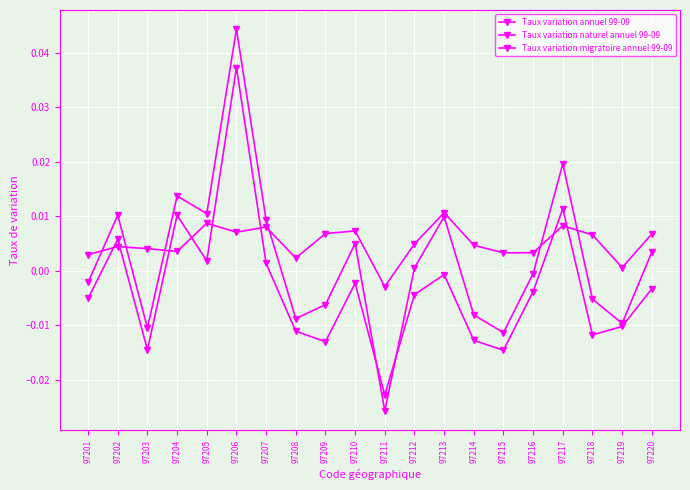

At which category is the sum across all series the highest?

97206